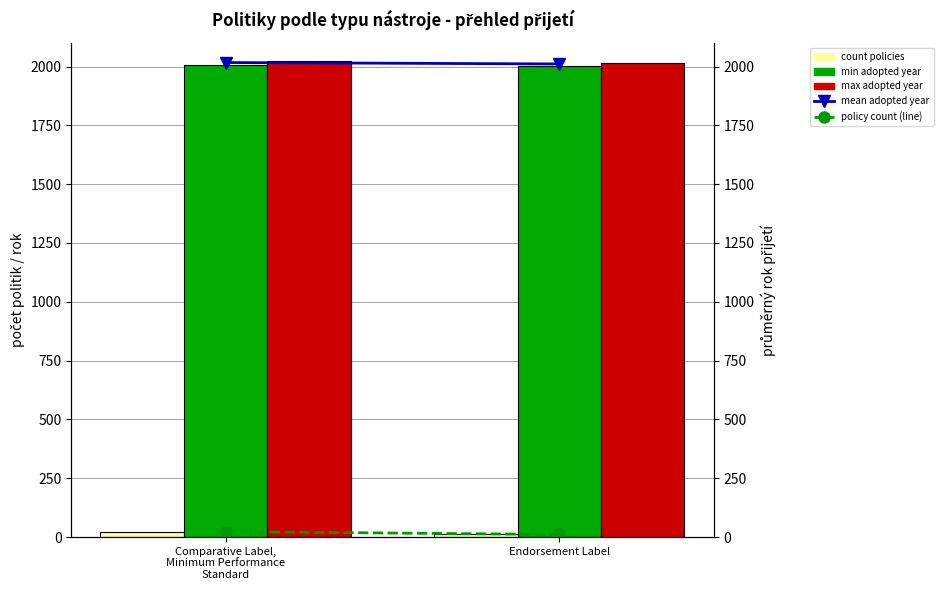

What are all the series names shown in the legend?

count policies, min adopted year, max adopted year, mean adopted year, policy count (line)